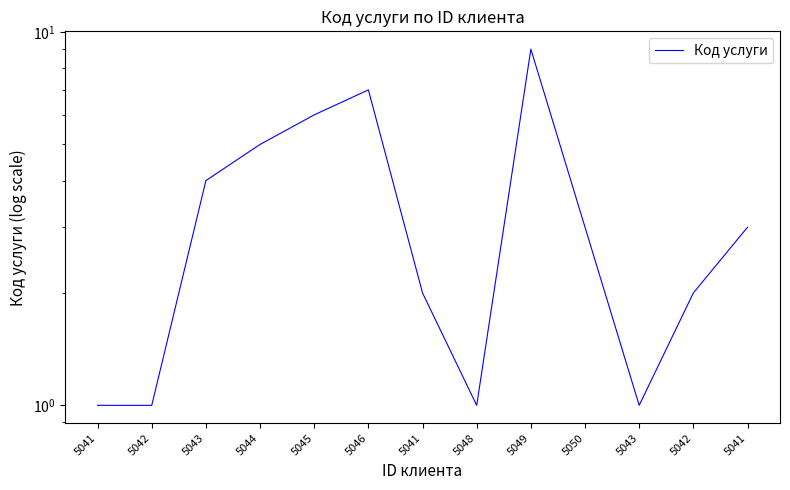

What is the ratio of the value at 5042 to the value at 5041?

0.7